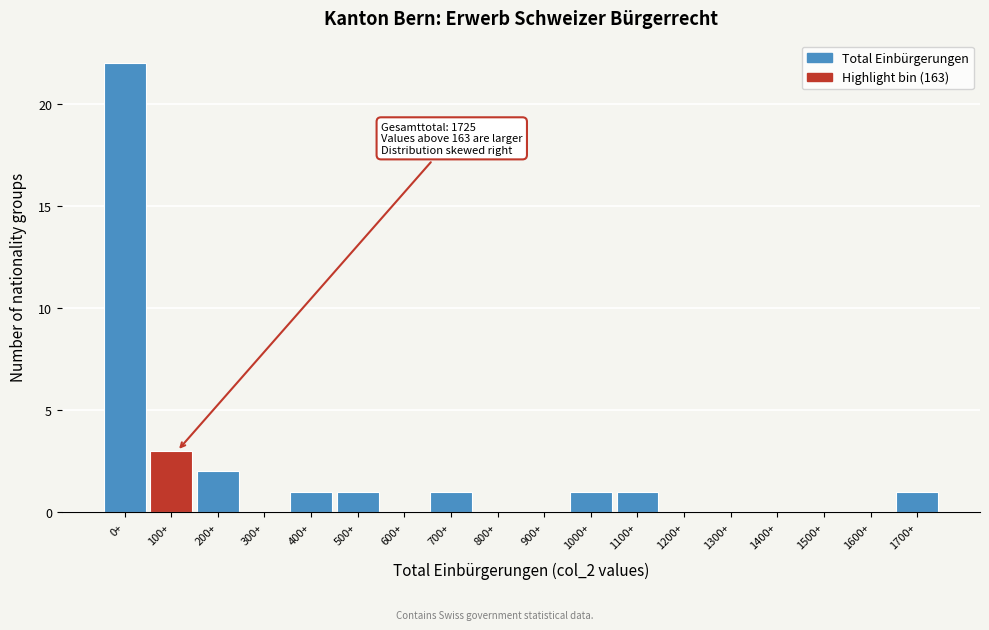

Reading left to right, list all the values displayed in this chart.

0+=22	100+=3	200+=2	300+=0	400+=1	500+=1	600+=0	700+=1	800+=0	900+=0	1000+=1	1100+=1	1200+=0	1300+=0	1400+=0	1500+=0	1600+=0	1700+=1